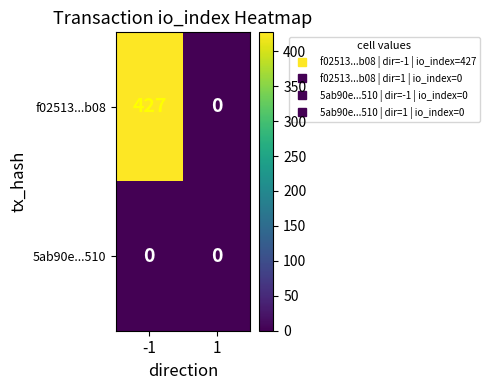

How many distinct data groups are displayed?

2